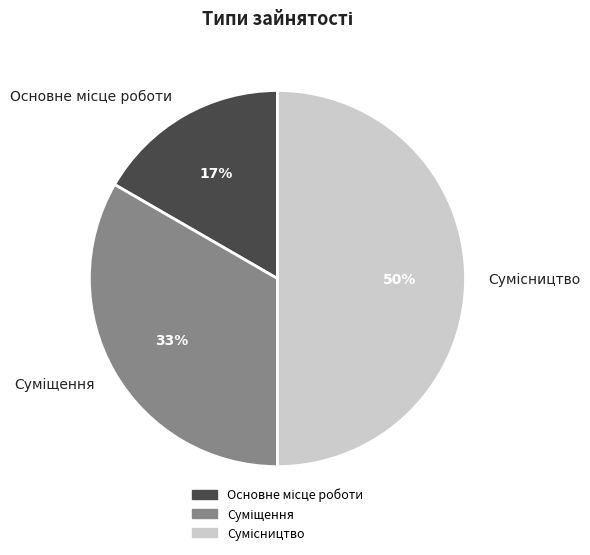

To the nearest percent, what is the difference between the largest and smallest slice percentages?

33%